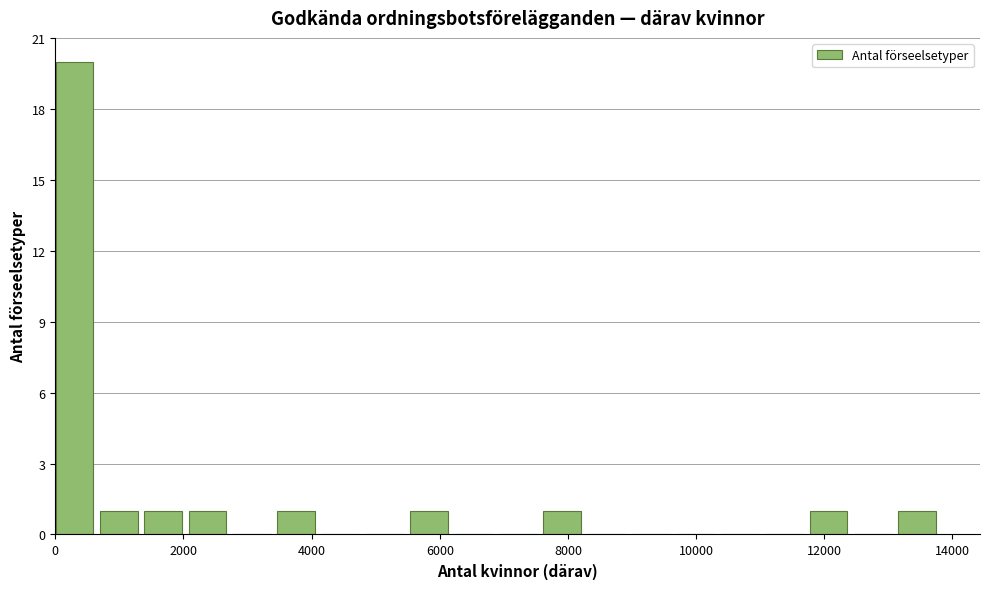

Around what value on the x-axis is the tallest bar? Give the approximate position of its centre, as read against the axis.

200